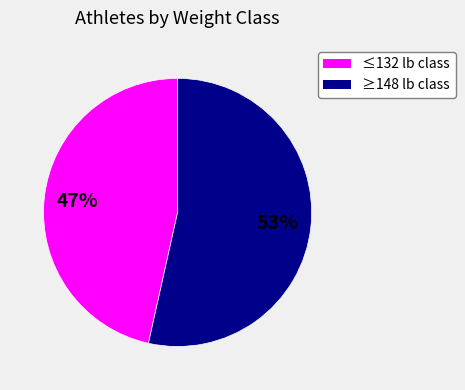

To the nearest percent, what is the average slice percentage?

50%